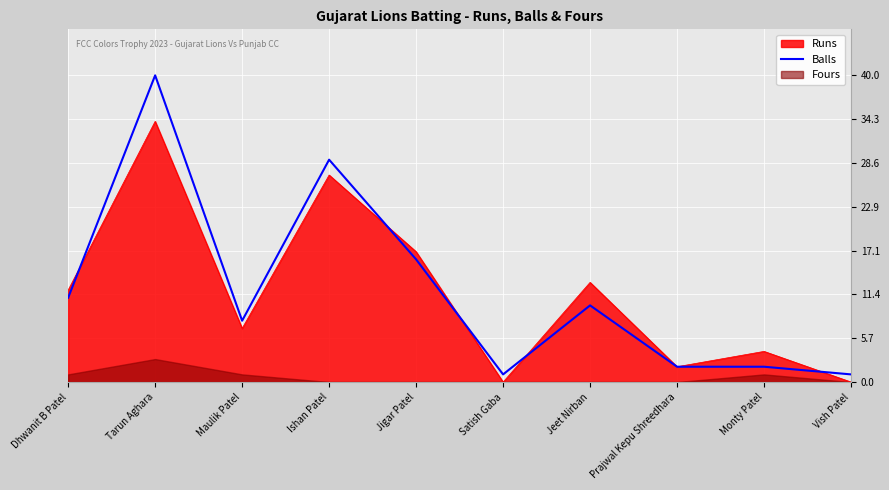

Reading left to right, extract all data points from this chart.

Dhwanit B Patel=11	Tarun Aghara=40	Maulik Patel=8	Ishan Patel=29	Jigar Patel=16	Satish Gaba=1	Jeet Nirban=10	Prajwal Kepu Shreedhara=2	Monty Patel=2	Vish Patel=1